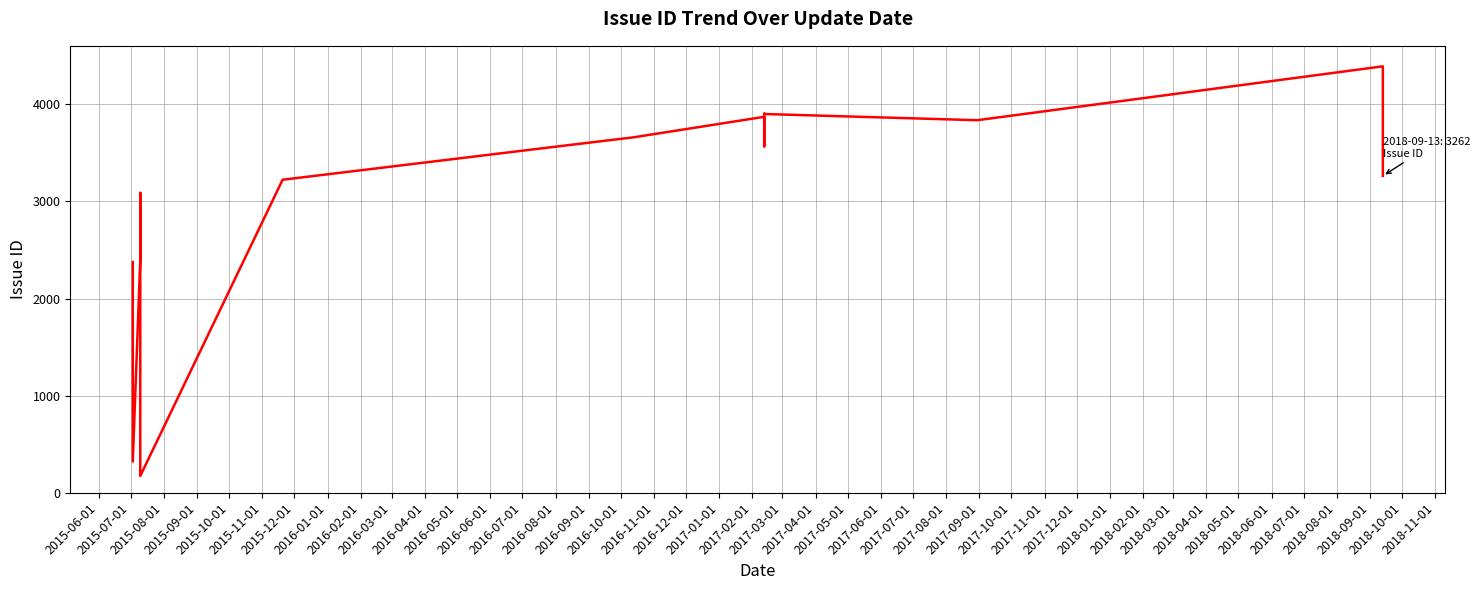

What is the average value?

3259